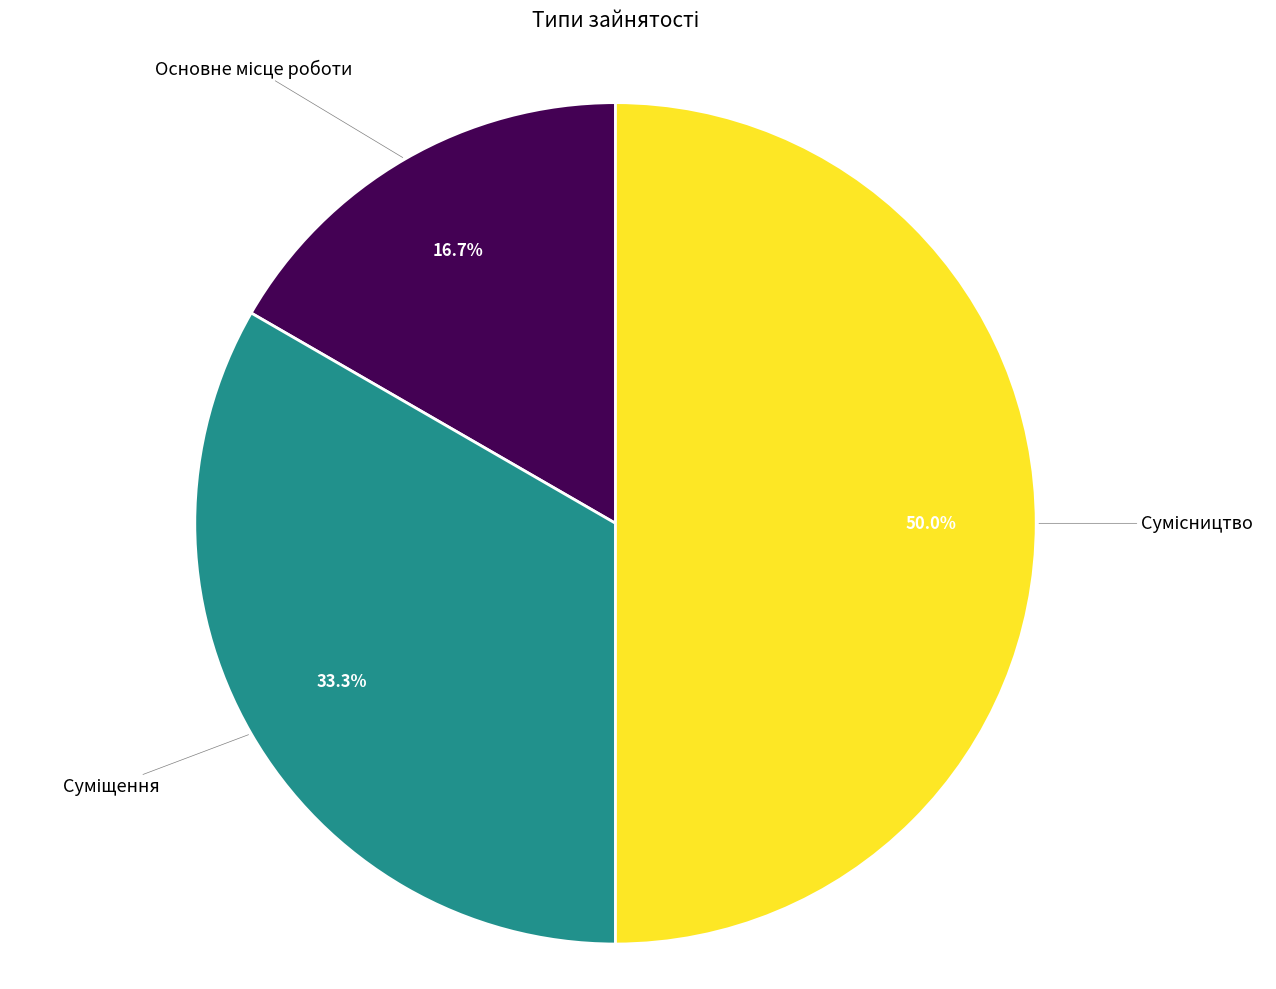

Rank the categories by value from lowest to highest.

Основне місце роботи, Суміщення, Сумісництво